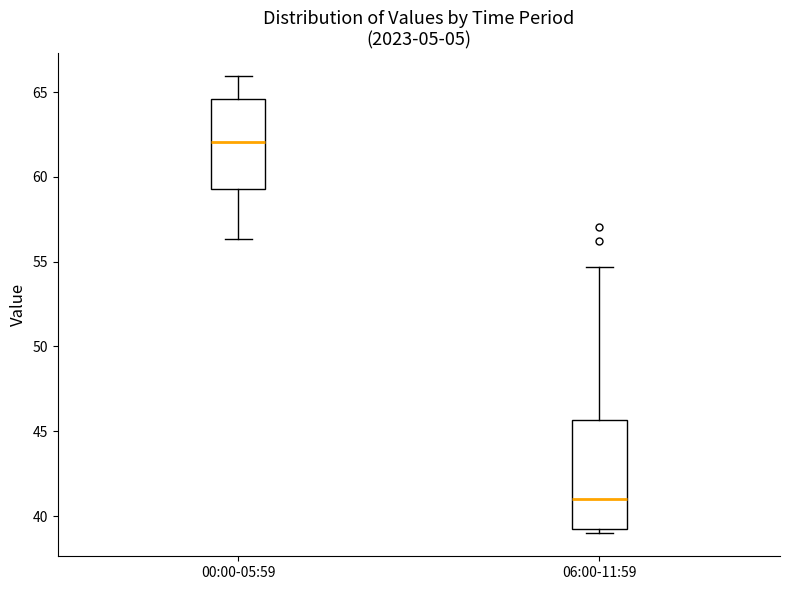

Comparing the boxes themselves (not the whiskers), which one is the tallest?

06:00-11:59